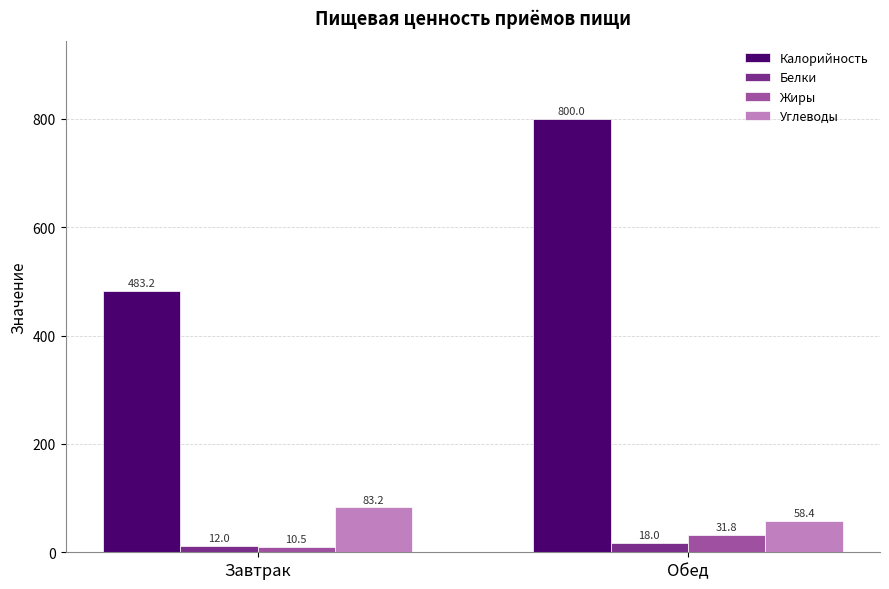

What is the total value across all series at Обед?

908.1